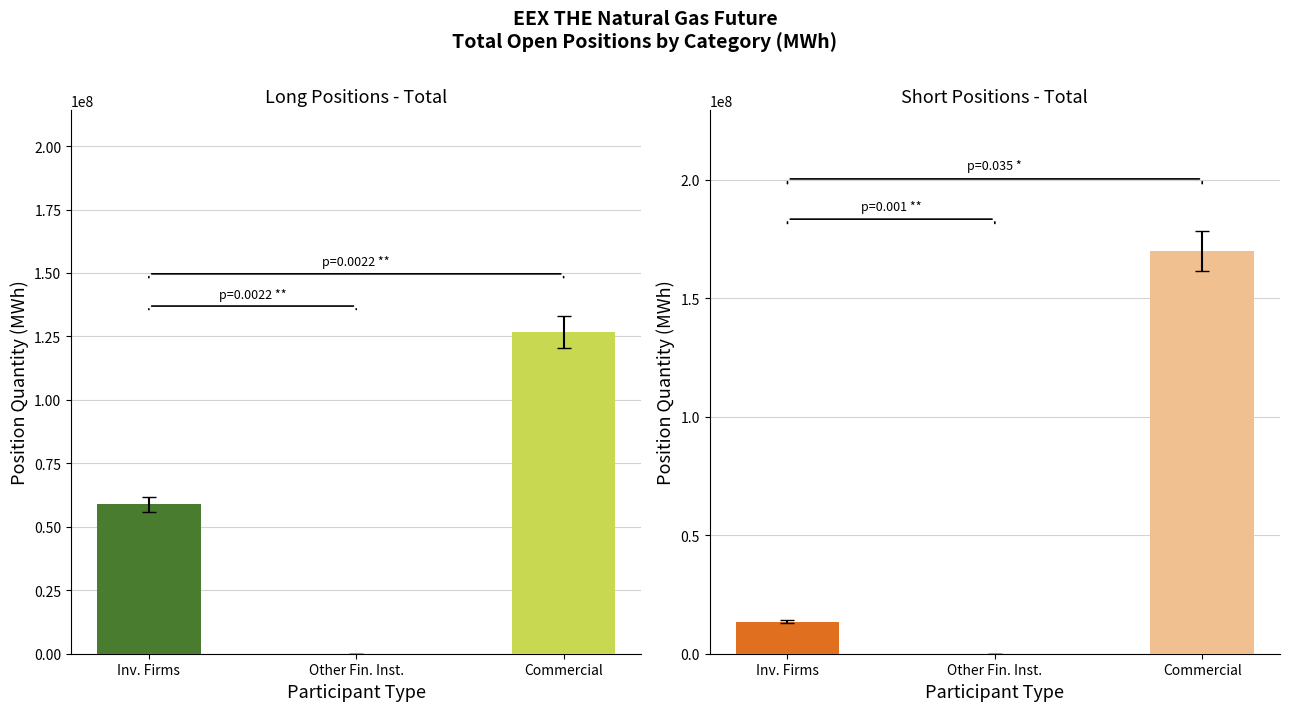

How many Long values are between 0 and 126819284?

3